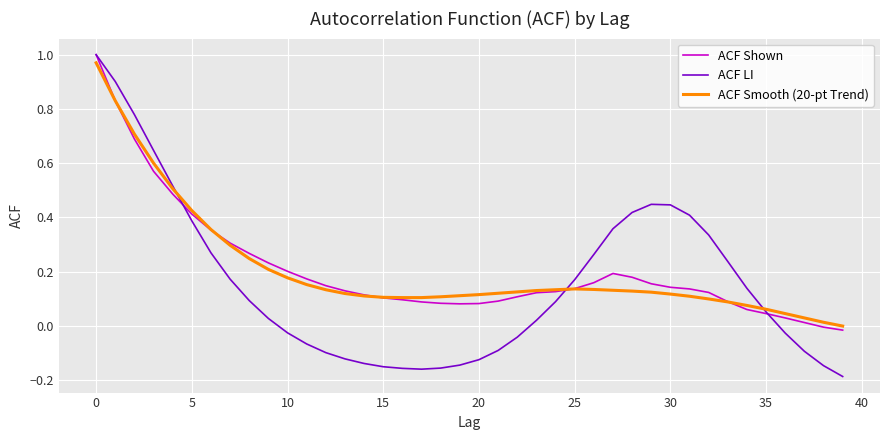

True or false: ACF Shown and ACF Smooth (20-pt Trend) intersect in this chart.

True